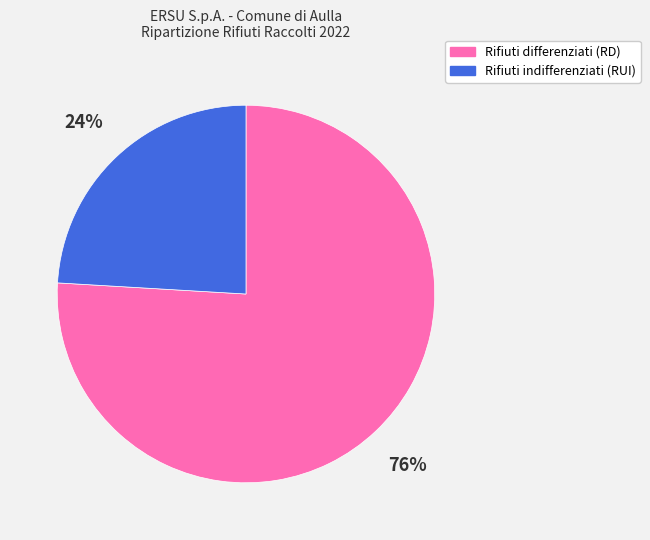

What is the smallest slice in the pie chart?

Rifiuti indifferenziati (RUI)